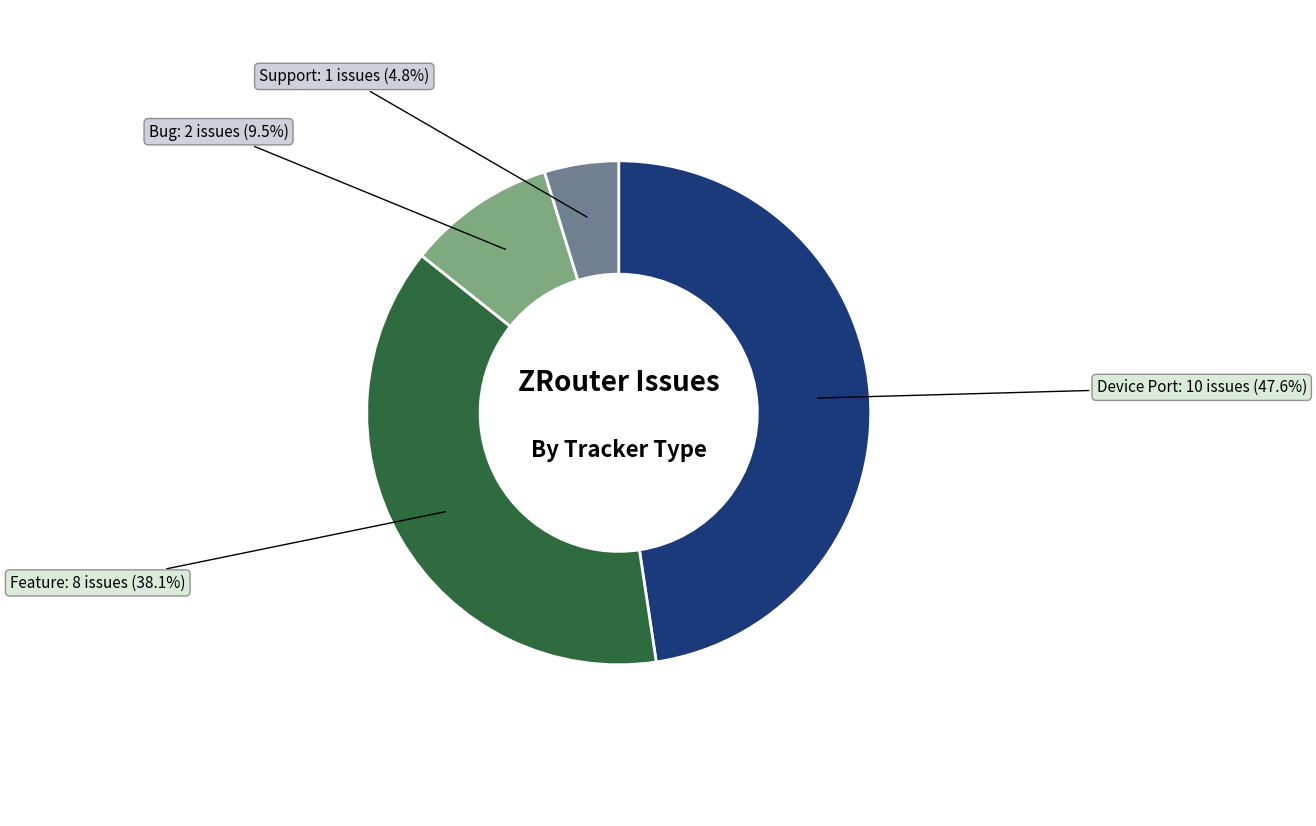

Is there any slice that represents more than half of the pie?

No